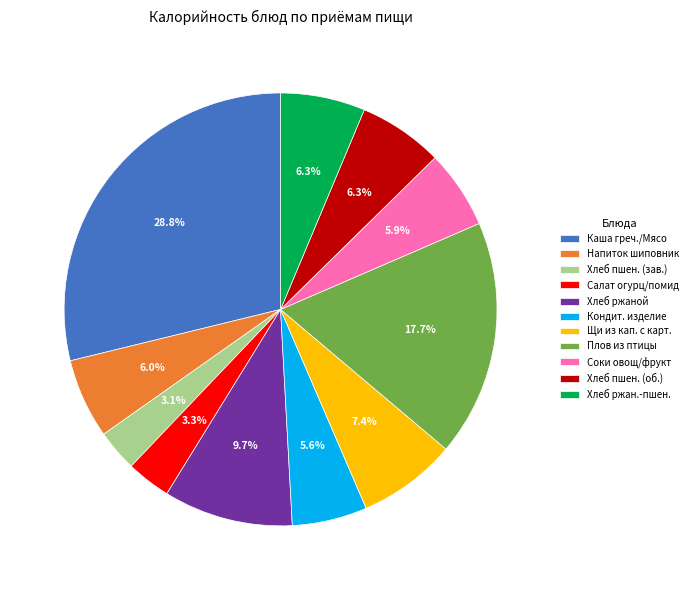

Which category has the biggest portion of the pie?

Каша греч./Мясо